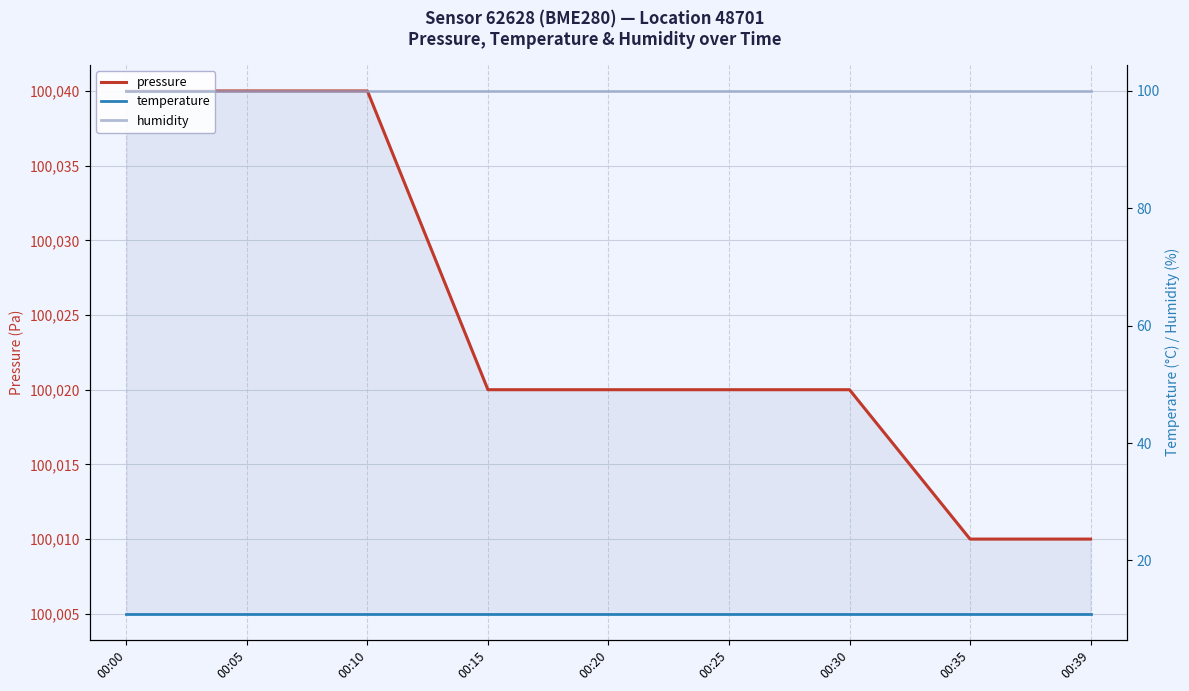

True or false: humidity and temperature intersect in this chart.

False